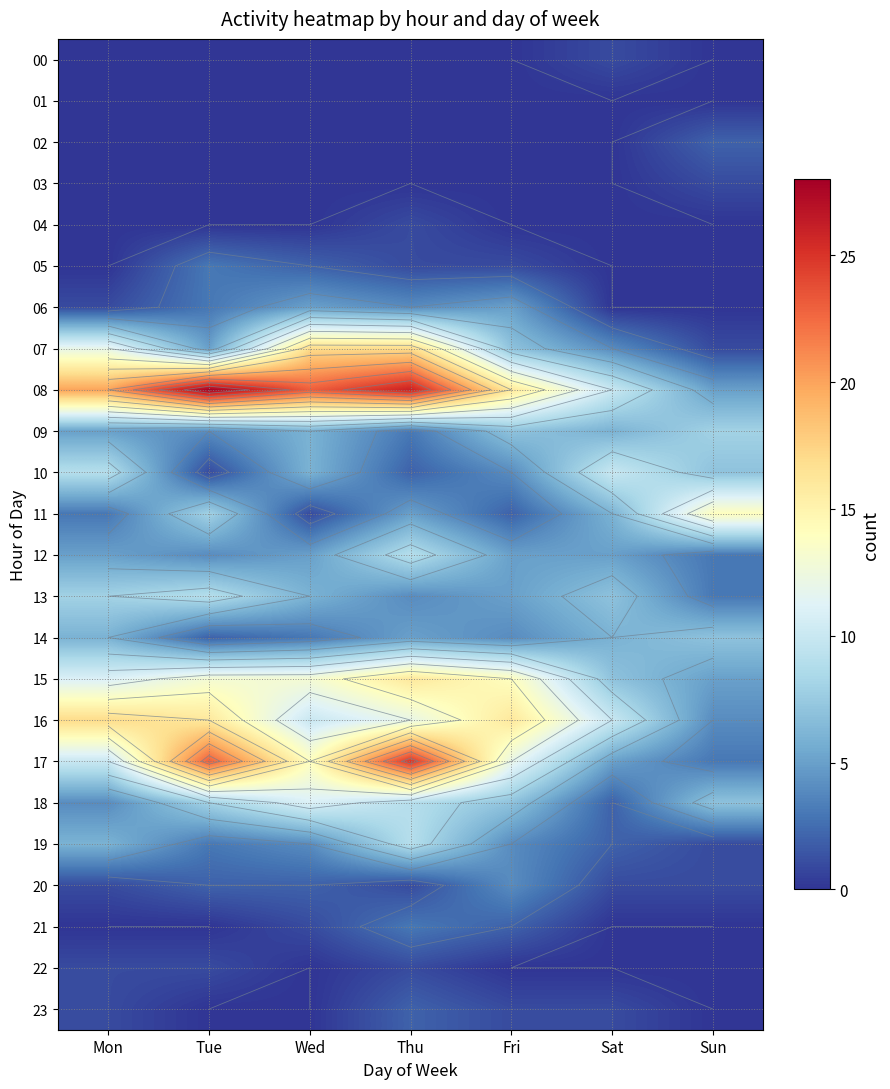

What is the sum of all 20 values?

12